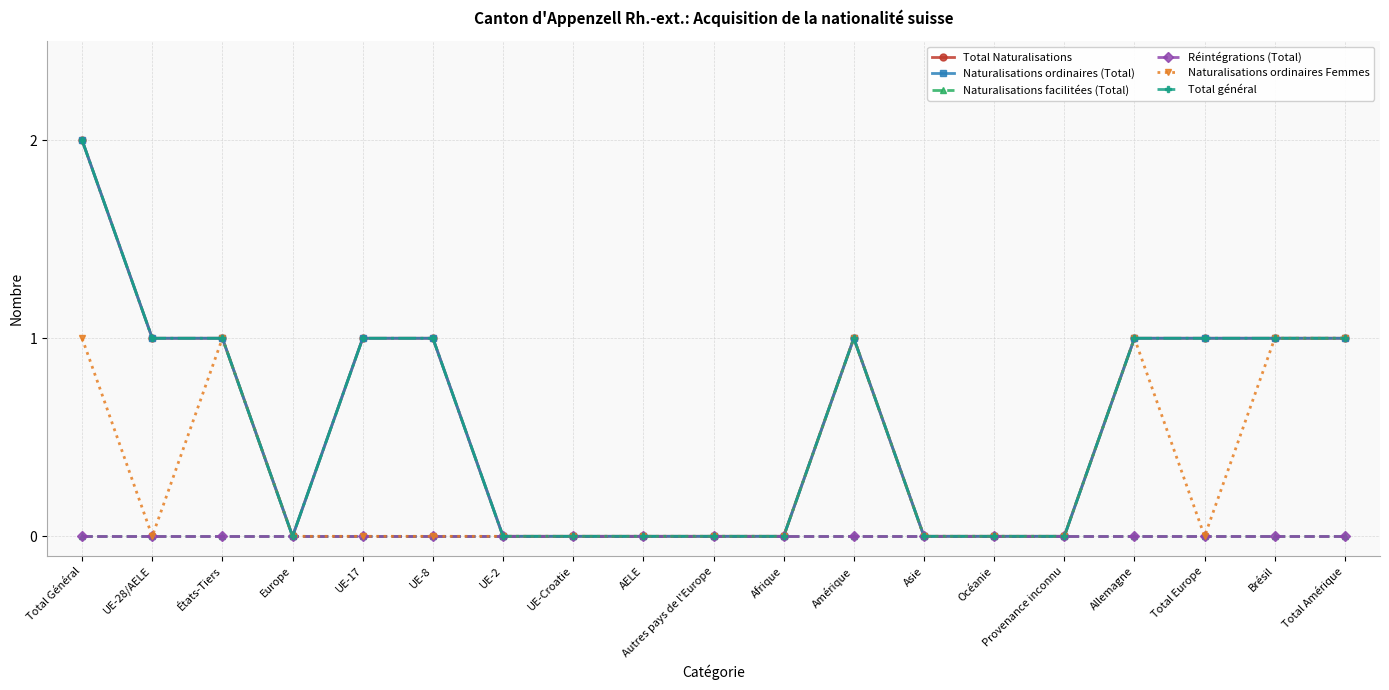

Which series has the largest range (max minus min)?

Total Naturalisations